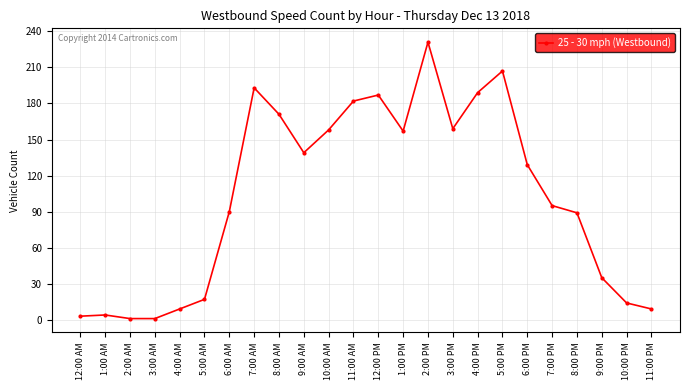

What is the approximate value at 8:00 PM?

89